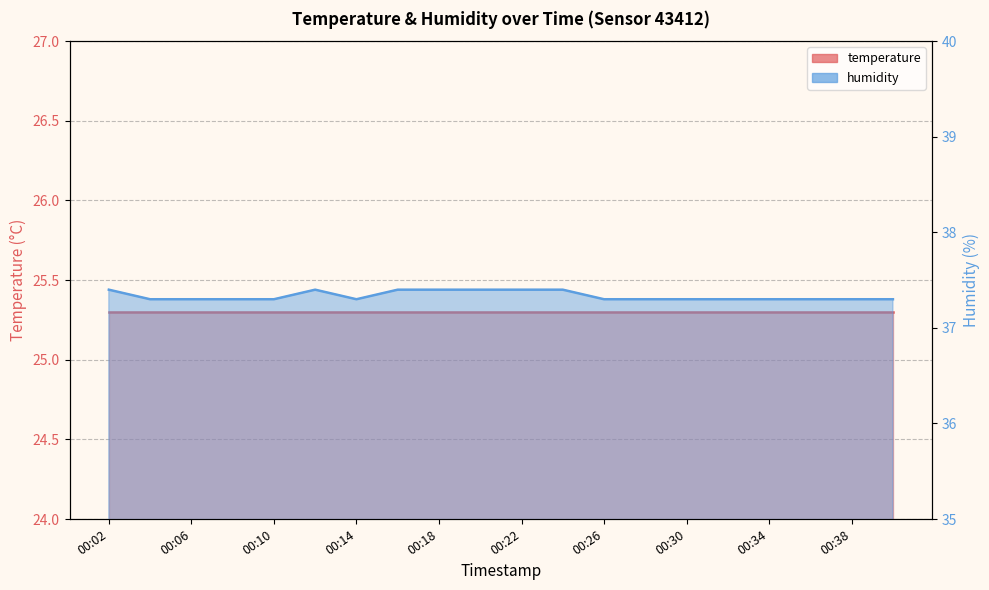

Does the chart have visible grid lines?

Yes